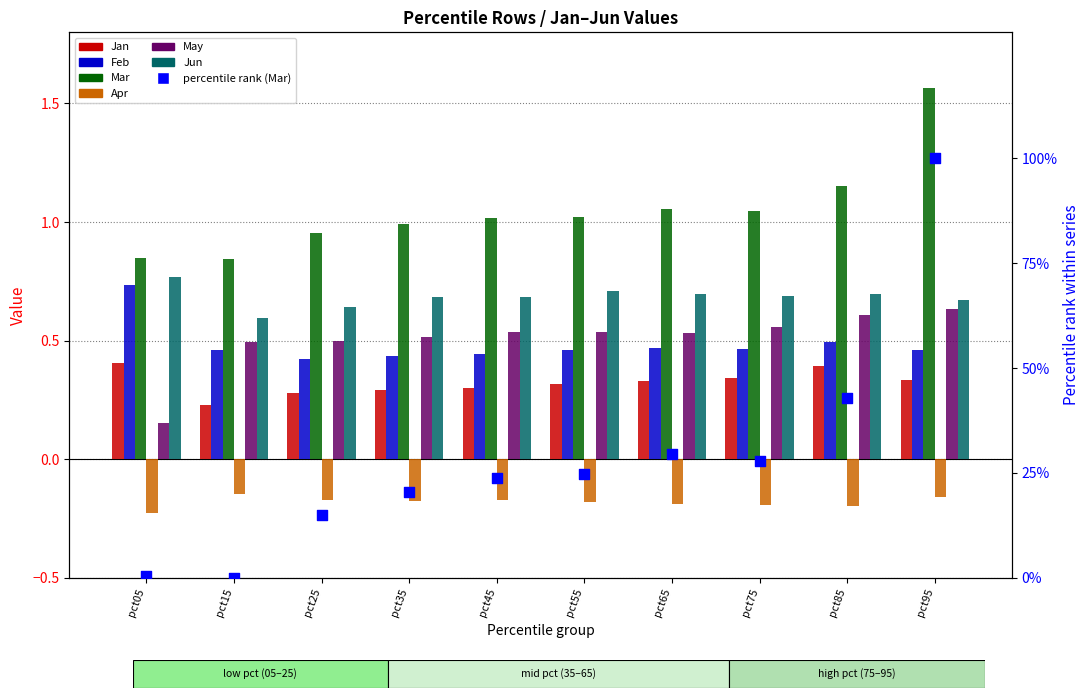

Which series reaches the maximum Y coordinate?

Mar